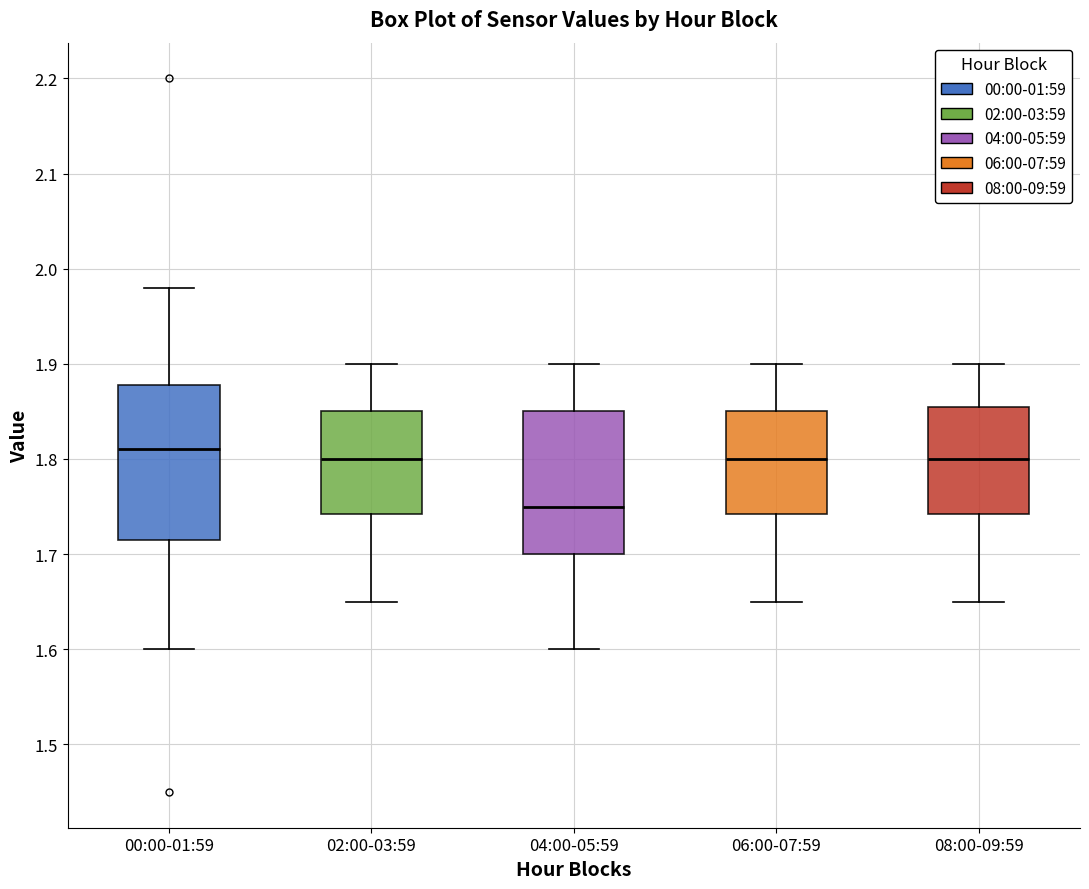

Which box's median line is the lowest?

04:00-05:59